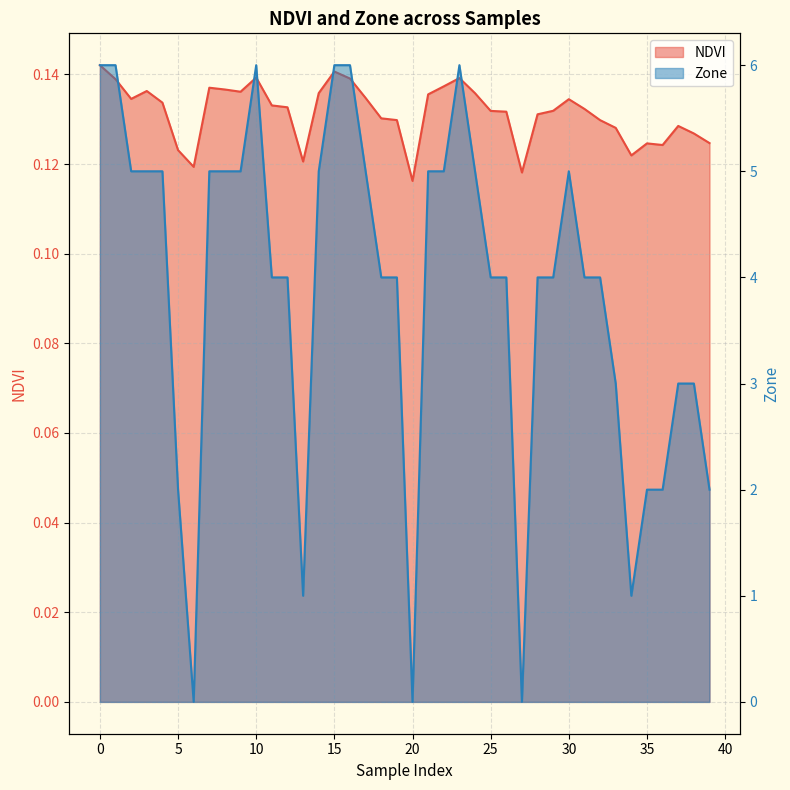

Reading right to left, list all the values displayed in this chart.

NDVI: 0.1	0.1	0.1	0.1	0.1	0.1	0.1	0.1	0.1	0.1	0.1	0.1	0.1	0.1	0.1	0.1	0.1	0.1	0.1	0.1	0.1	0.1	0.1	0.1	0.1	0.1	0.1	0.1	0.1	0.1	0.1	0.1	0.1	0.1	0.1	0.1	0.1	0.1	0.1	0.1
Zone: 2.0	3.0	3.0	2.0	2.0	1.0	3.0	4.0	4.0	5.0	4.0	4.0	0.0	4.0	4.0	5.0	6.0	5.0	5.0	0.0	4.0	4.0	5.0	6.0	6.0	5.0	1.0	4.0	4.0	6.0	5.0	5.0	5.0	0.0	2.0	5.0	5.0	5.0	6.0	6.0